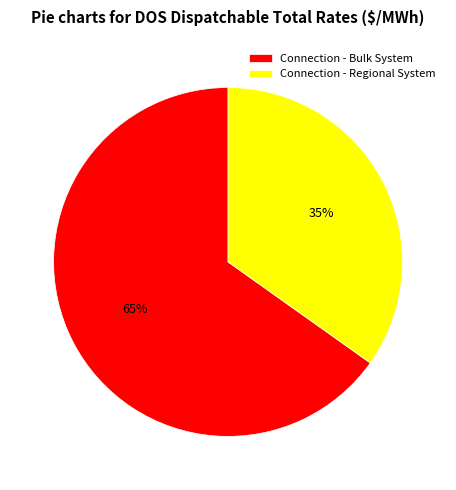

To the nearest percent, what is the difference between the Connection - Bulk System and Connection - Regional System slice percentages?

30%